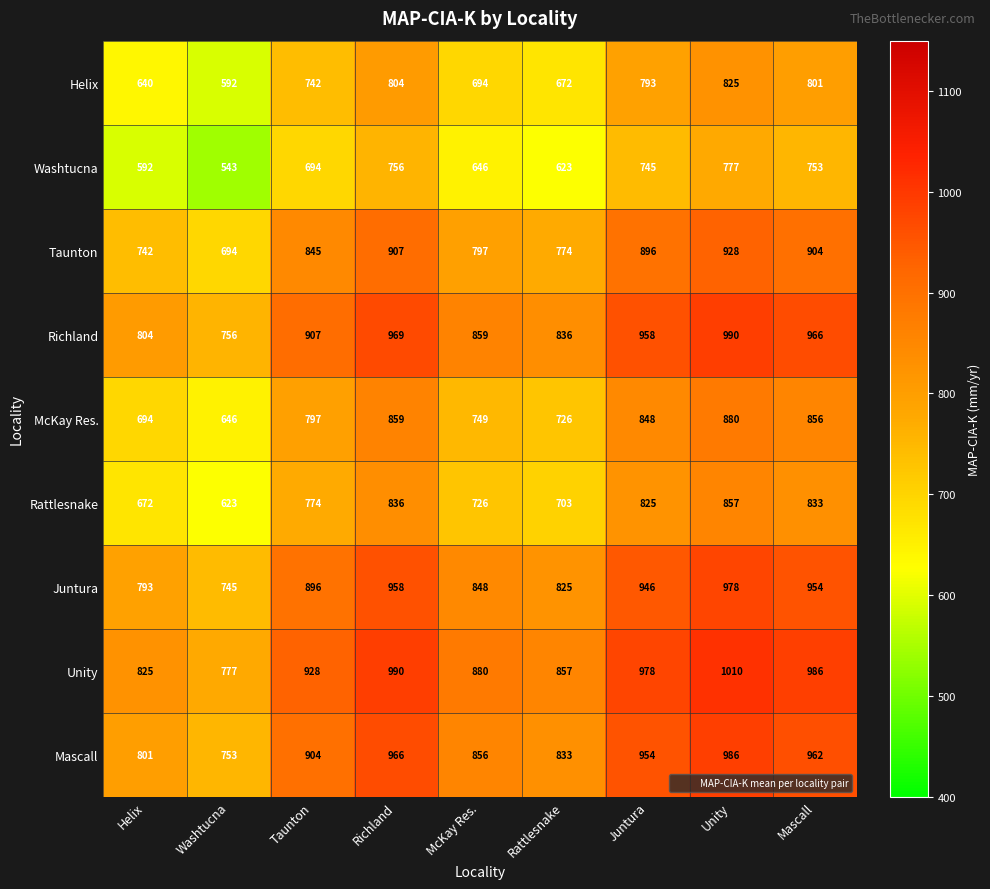

True or false: Mascall has a value of 904 at Taunton.

True